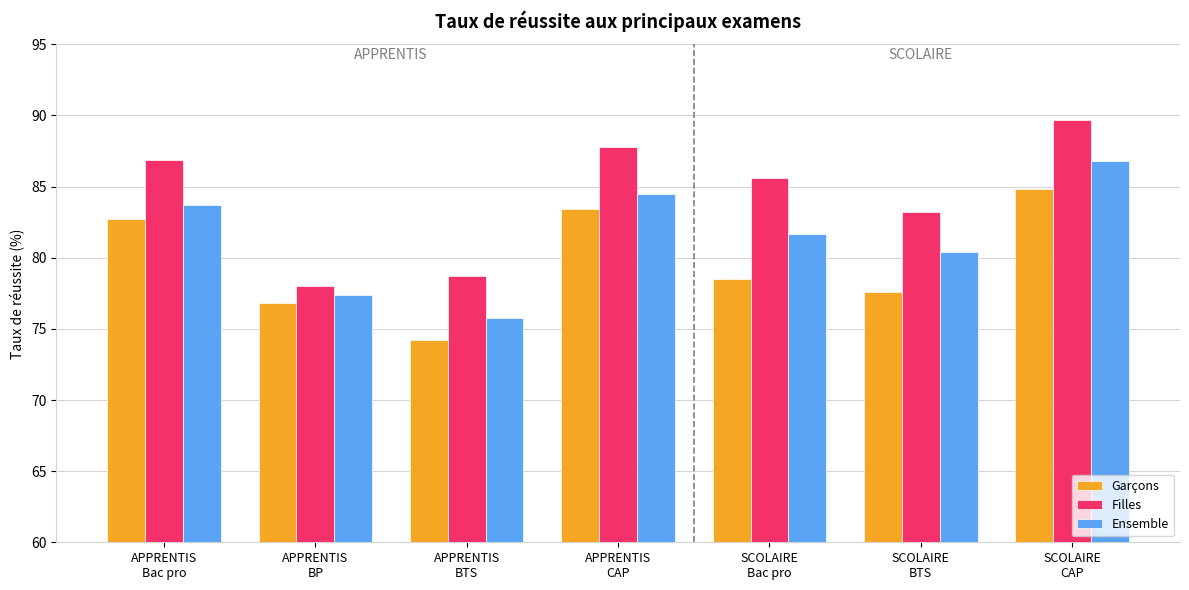

What is the average value of the Ensemble series?

81.5